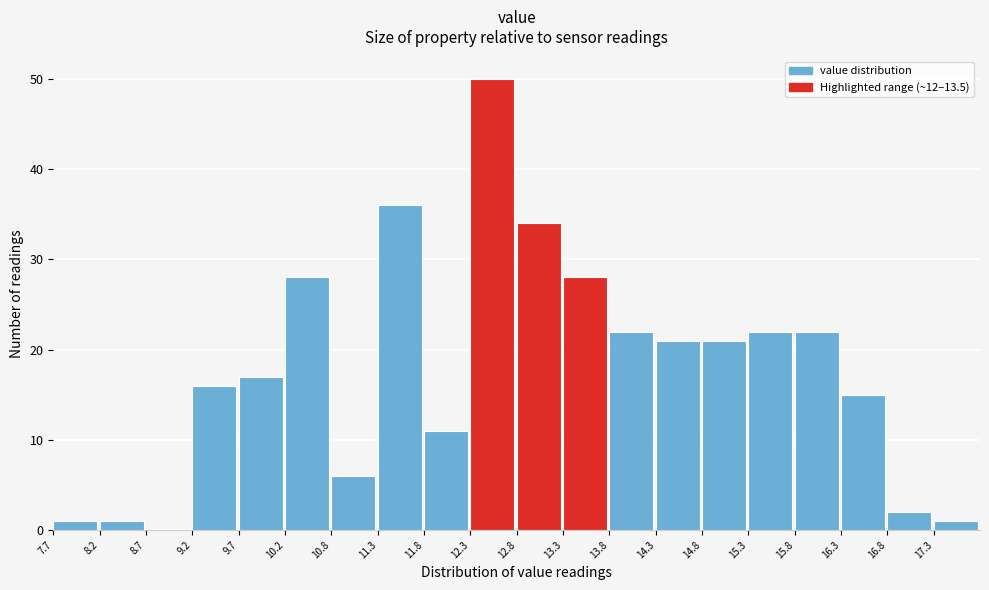

Reading left to right, list every bar in this chart as the range it spans on the x-axis followed by its height. Neither the bar edges nor the heights are printed on the chart, so give them approximately, as read against the axes.

7.7 to 8.2: 1
8.2 to 8.7: 1
8.7 to 9.2: 0
9.2 to 9.7: 16
9.7 to 10.2: 17
10.2 to 10.8: 28
10.8 to 11.3: 6
11.3 to 11.8: 36
11.8 to 12.3: 11
12.3 to 12.8: 50
12.8 to 13.3: 34
13.3 to 13.8: 28
13.8 to 14.3: 22
14.3 to 14.8: 21
14.8 to 15.3: 21
15.3 to 15.8: 22
15.8 to 16.3: 22
16.3 to 16.8: 15
16.8 to 17.3: 2
17.3 to 17.8: 1